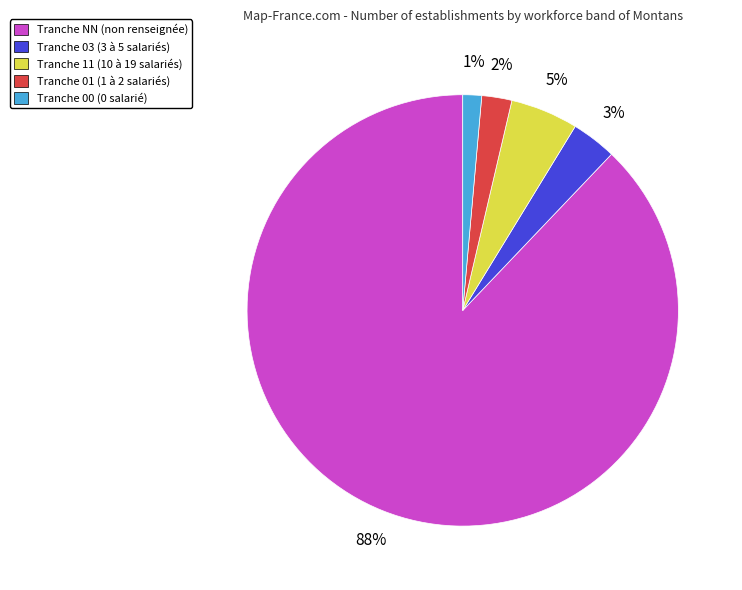

Rank the categories by value from lowest to highest.

Tranche 00 (0 salarié), Tranche 01 (1 à 2 salariés), Tranche 03 (3 à 5 salariés), Tranche 11 (10 à 19 salariés), Tranche NN (non renseignée)